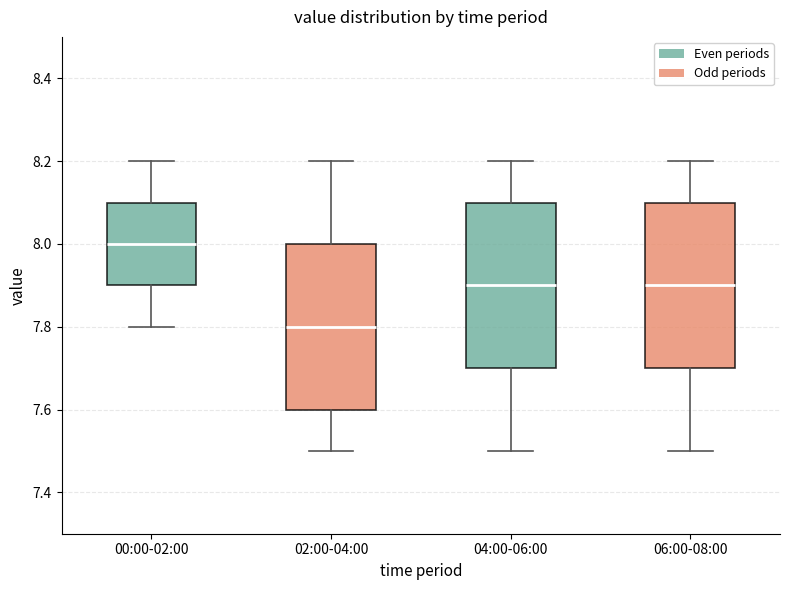

Which box has the highest median line?

00:00-02:00